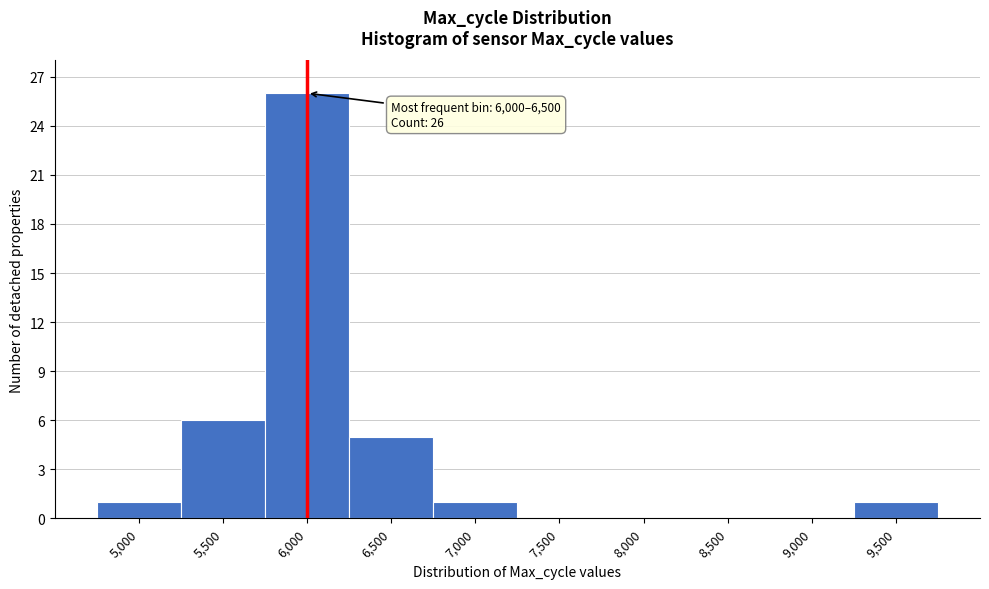

Reading right to left, transcribe all the data shown in this chart.

9,500=1	9,000=0	8,500=0	8,000=0	7,500=0	7,000=1	6,500=5	6,000=26	5,500=6	5,000=1